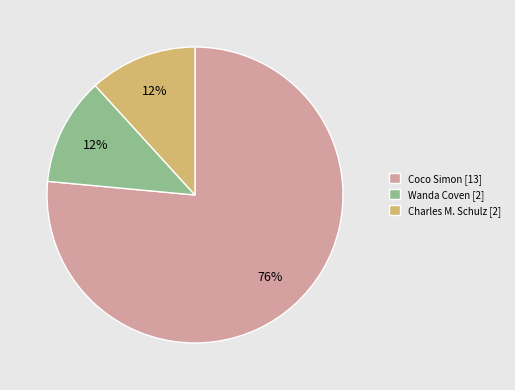

To the nearest percent, what is the combined percentage of Wanda Coven [2] and Charles M. Schulz [2]?

24%